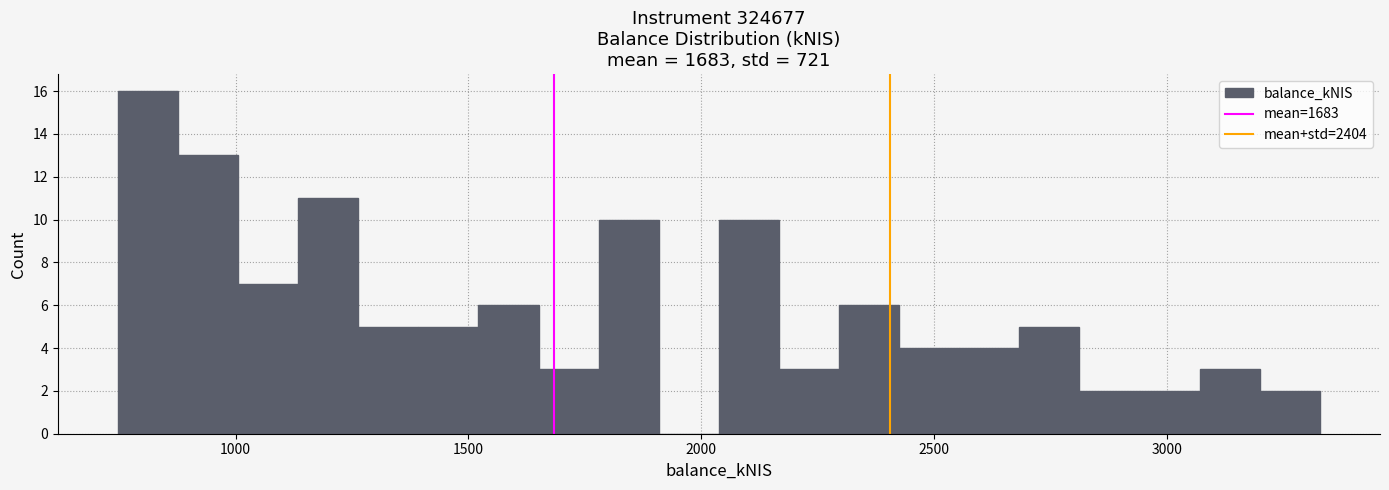

Read against the x-axis, roughly where is the centre of the tallest bar?

800